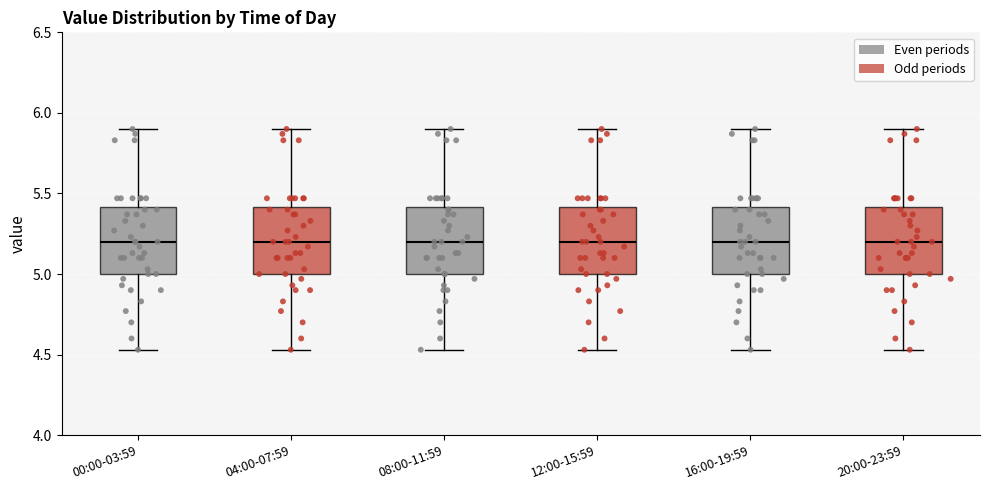

Where is the lower edge of the box for 20:00-23:59 on the y-axis? The values are not printed on the chart, so give them approximately, as read against the axis.

5.00